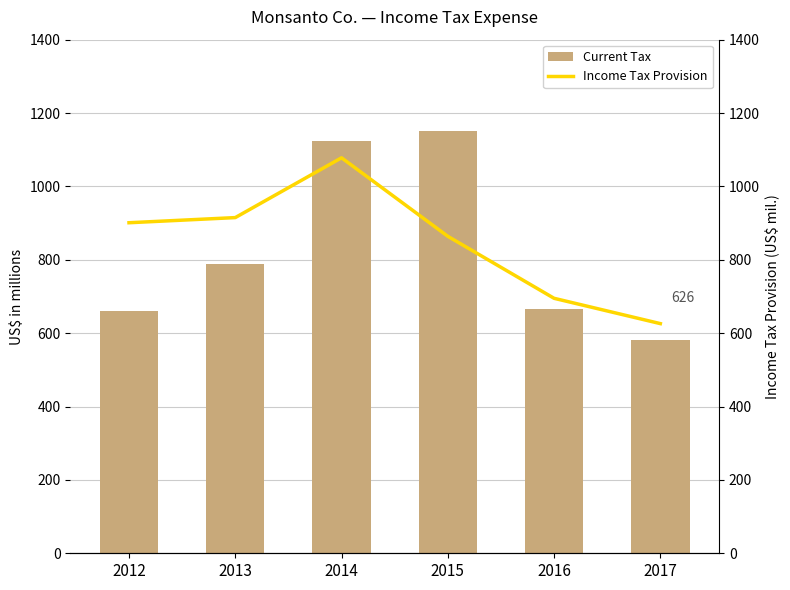

What is the lowest value of the Current Tax series?

580